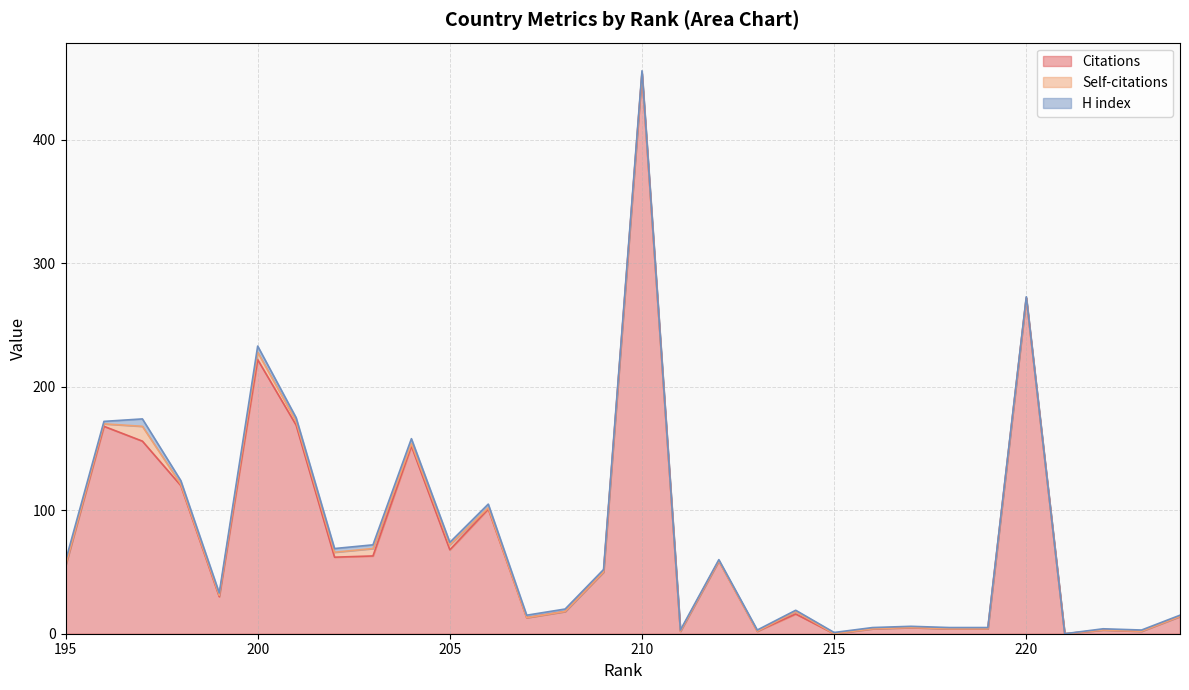

At 215, list the series in order from smallest to largest.

Citations, Self-citations, H index